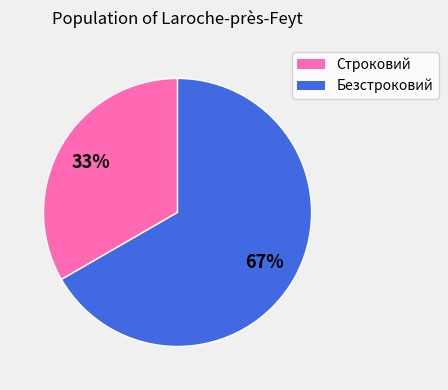

What is the smallest slice in the pie chart?

Строковий